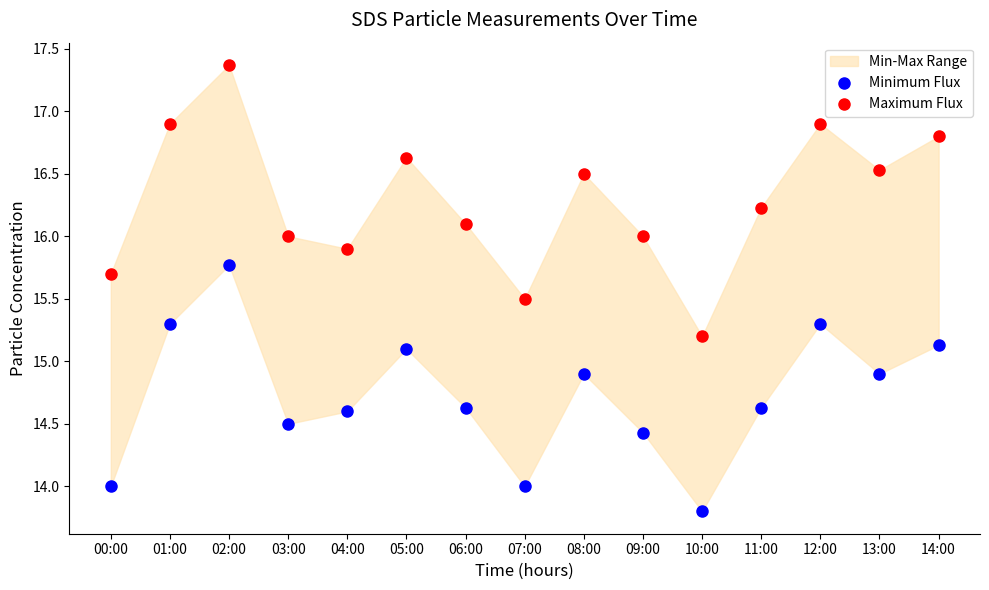

Which series contains the highest Y value?

Maximum Flux